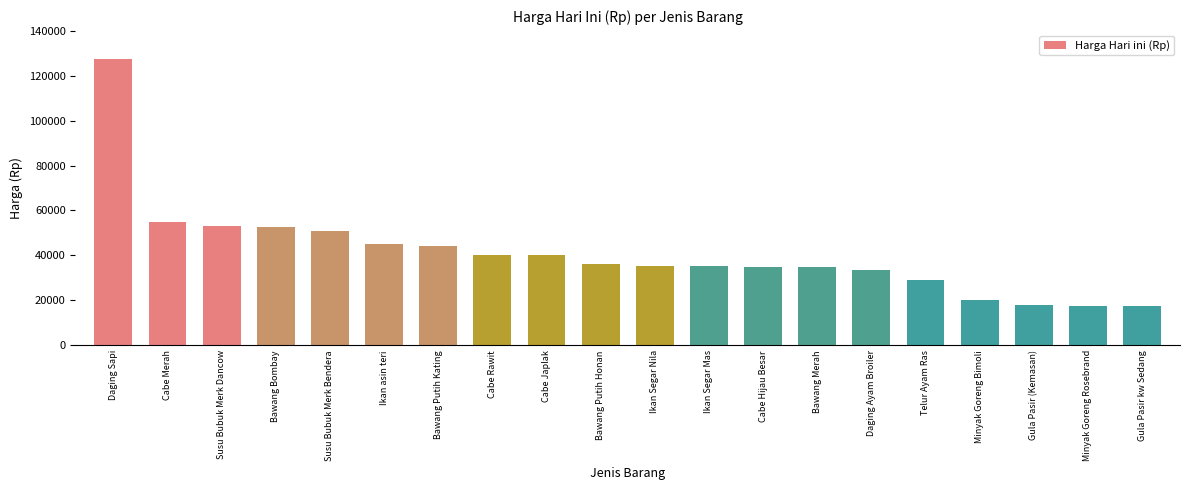

What is the value of the 14th bar from the left?

35000